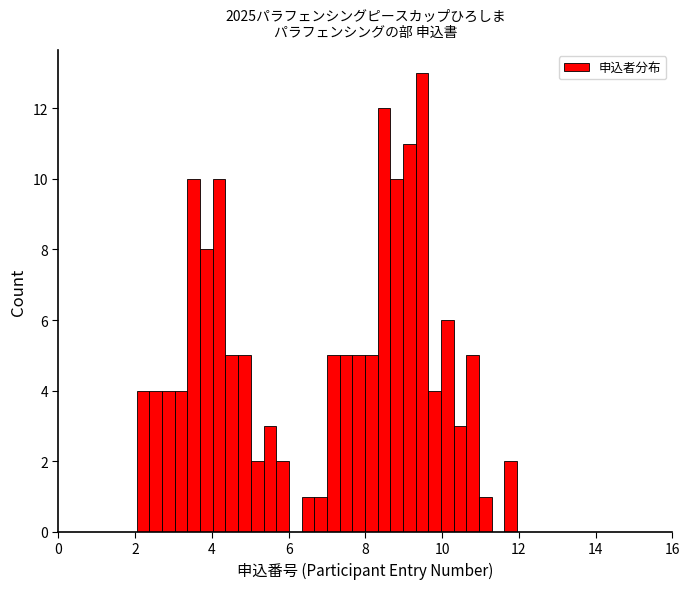

Read against the x-axis, roughly where is the centre of the tallest bar?

9.4